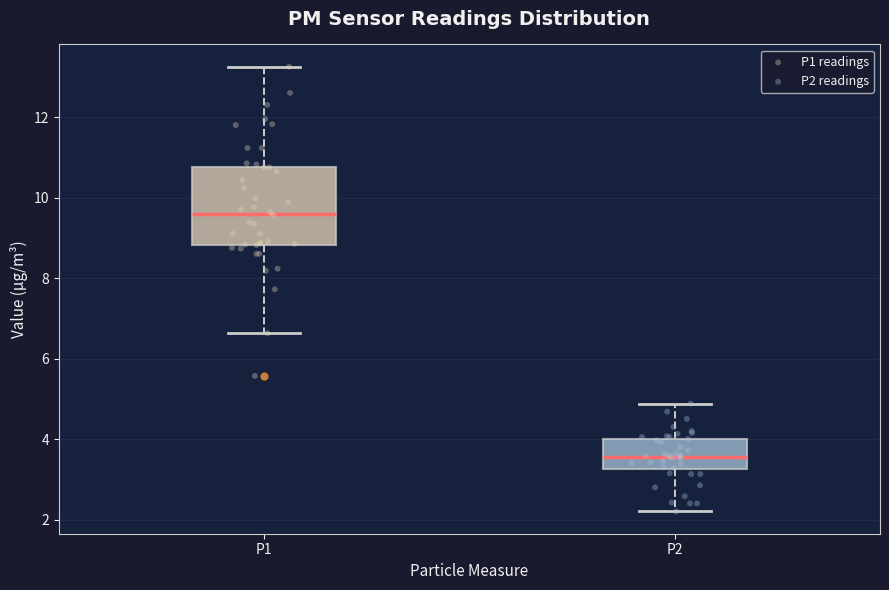

Which box's median line is the lowest?

P2